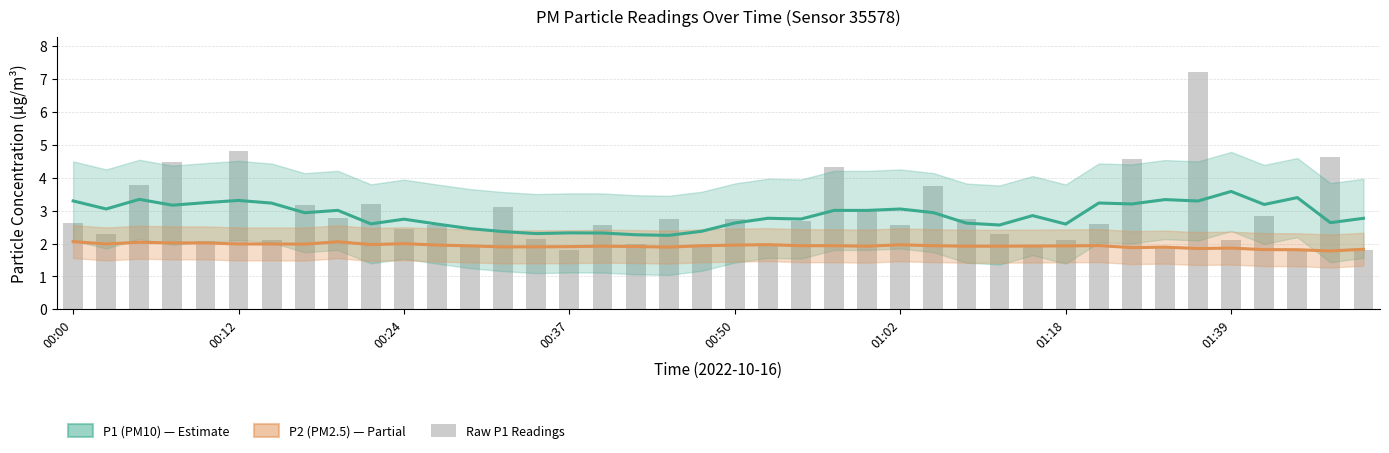

At how many categories does at least one series exceed 3?

18